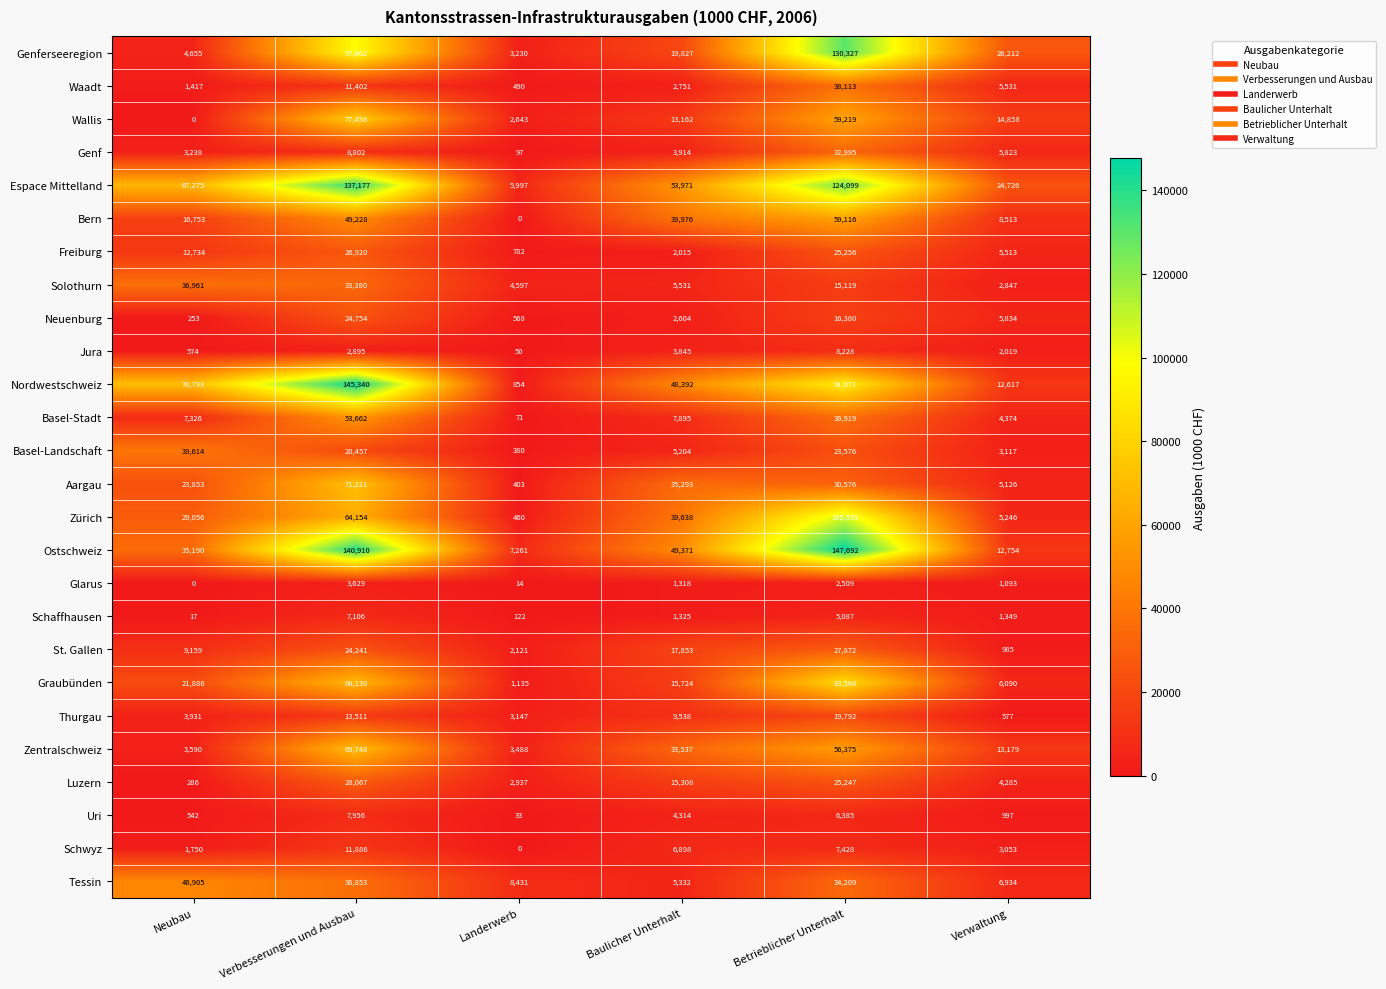

How many distinct data groups are displayed?

26